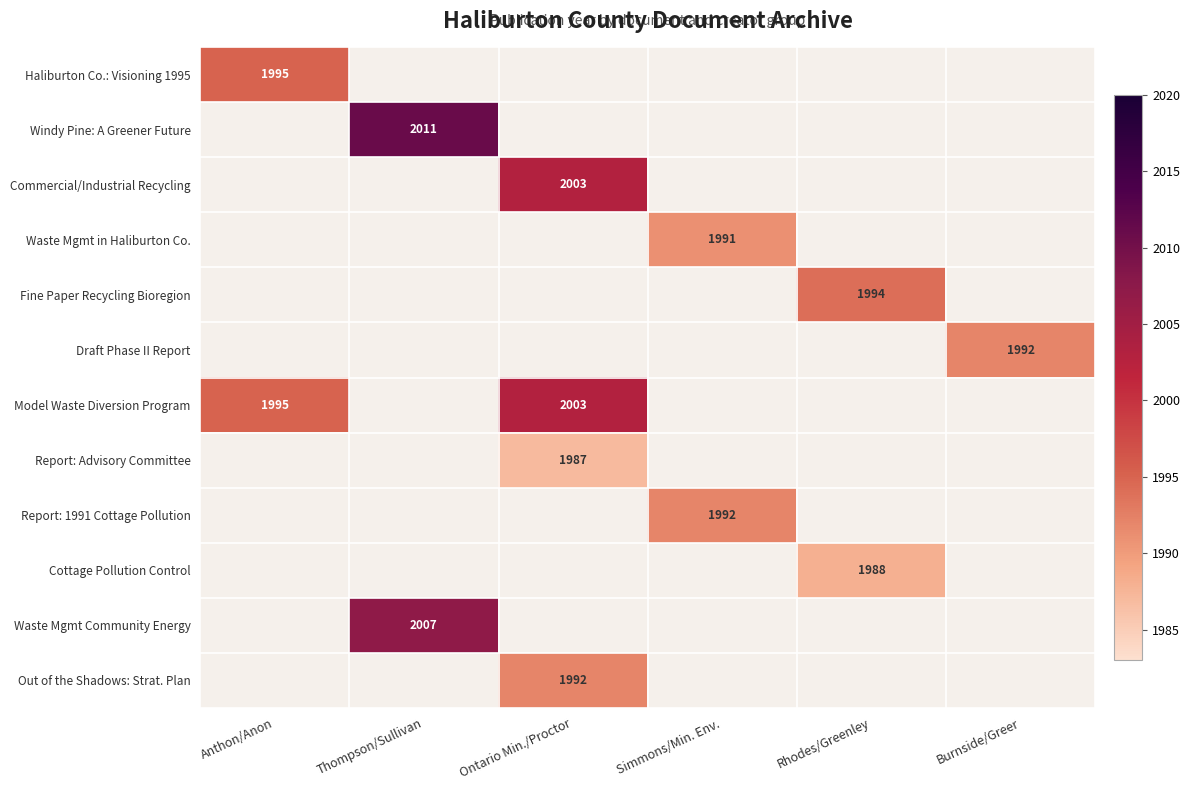

The value of Out of the Shadows: Strat. Plan at Ontario Min./Proctor is 1992. True or false?

True